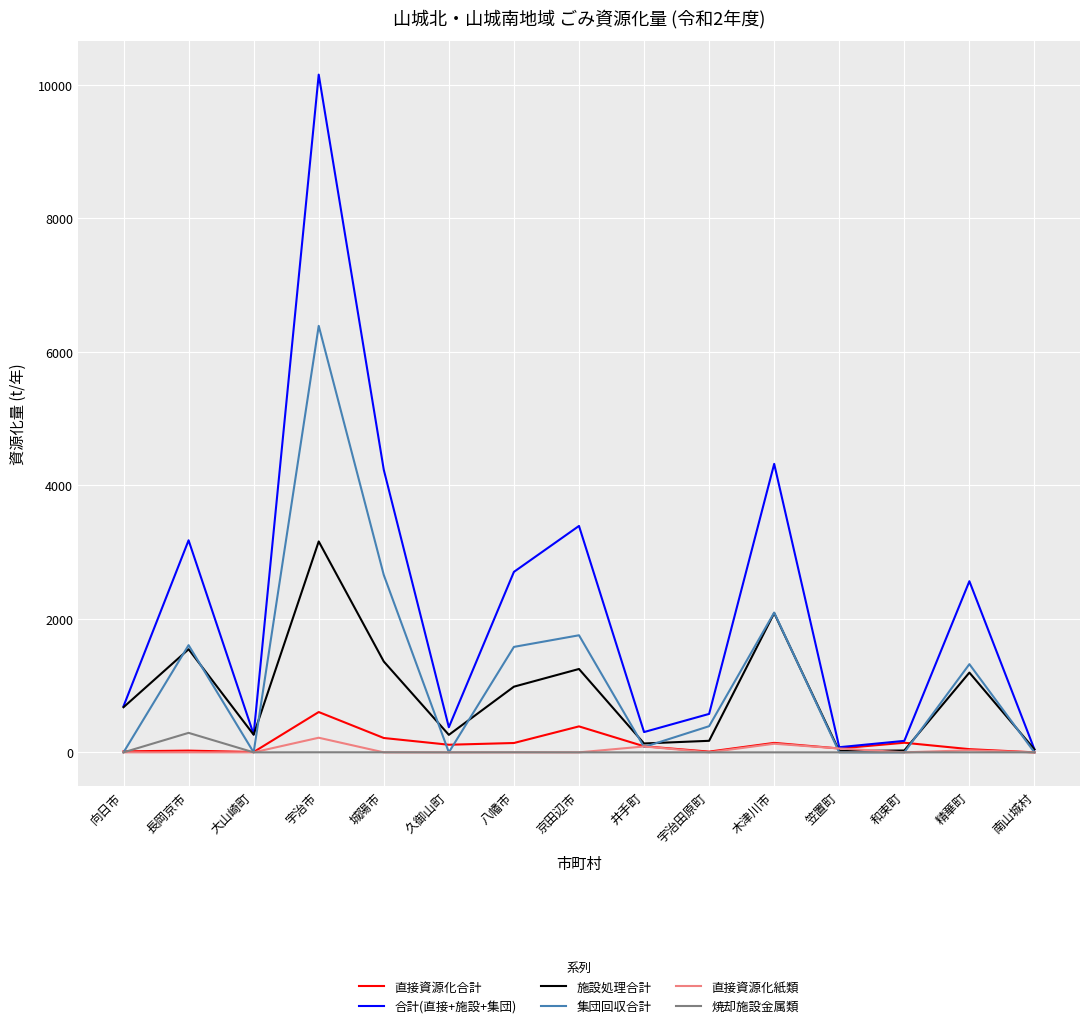

The value of 施設処理合計 at 宇治市 is 5066. True or false?

False